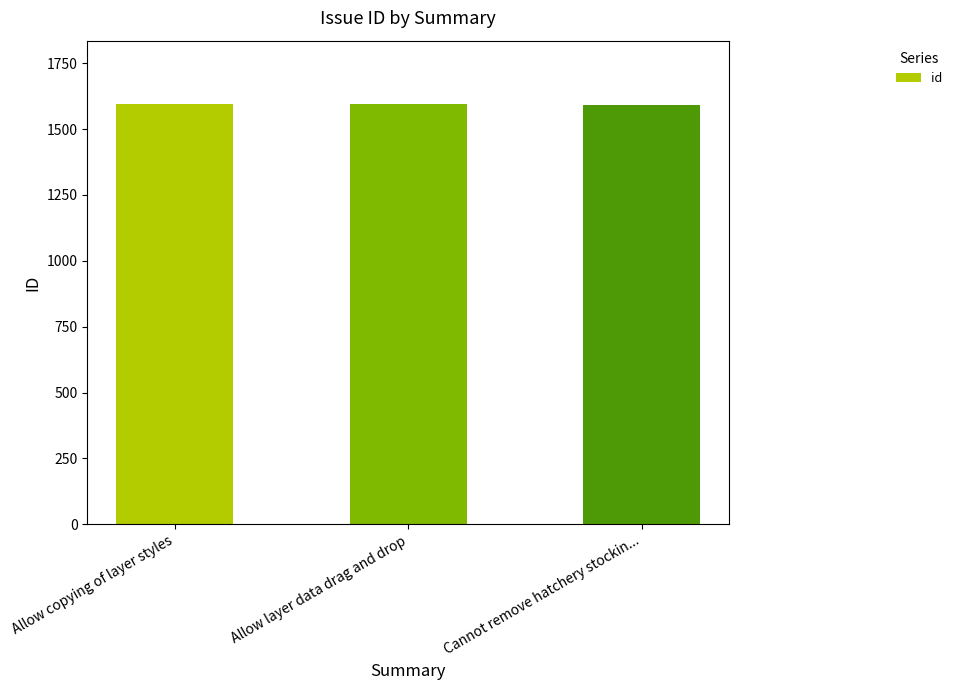

What is the label of the 2nd bar from the left?

Allow layer data drag and drop